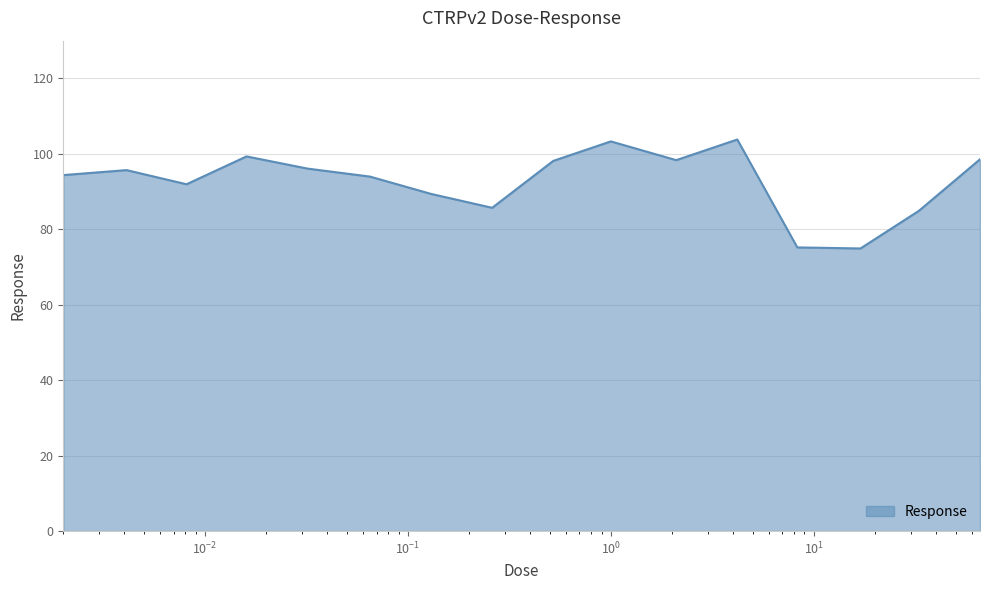

What is the greatest value displayed?

103.8